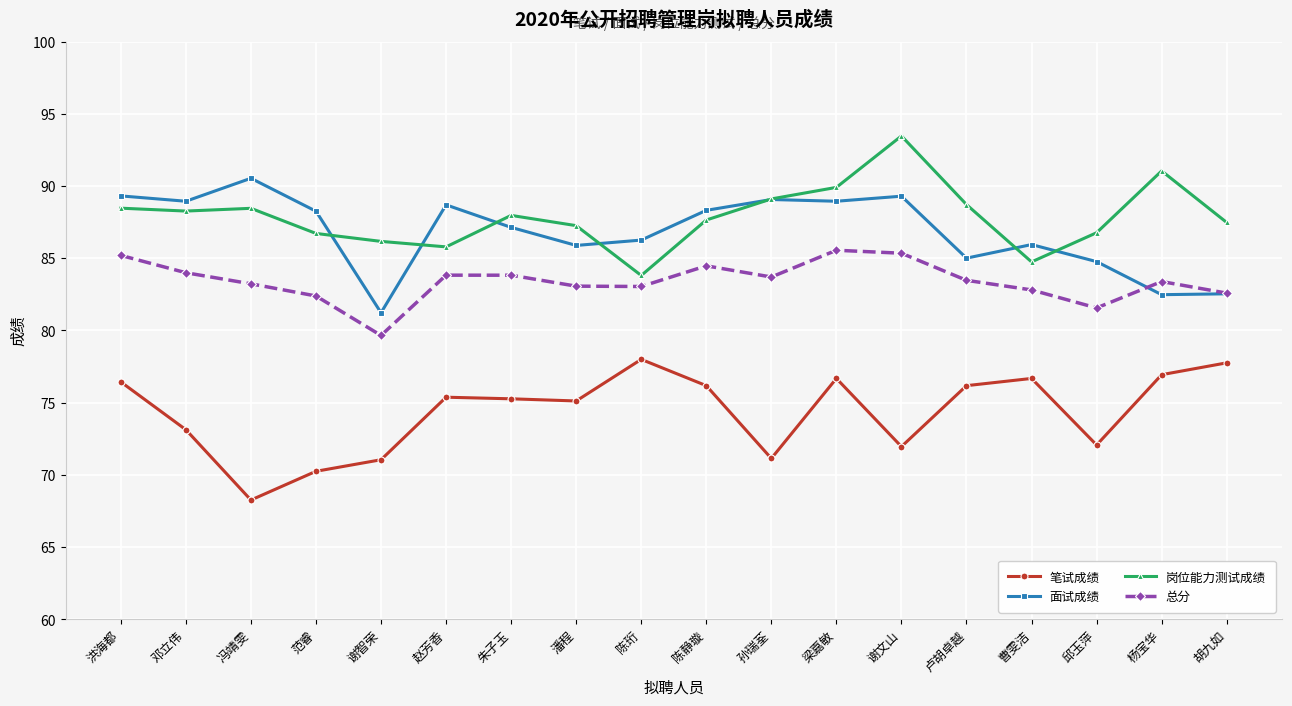

Where does the 总分 series first go above 83?

洪海都